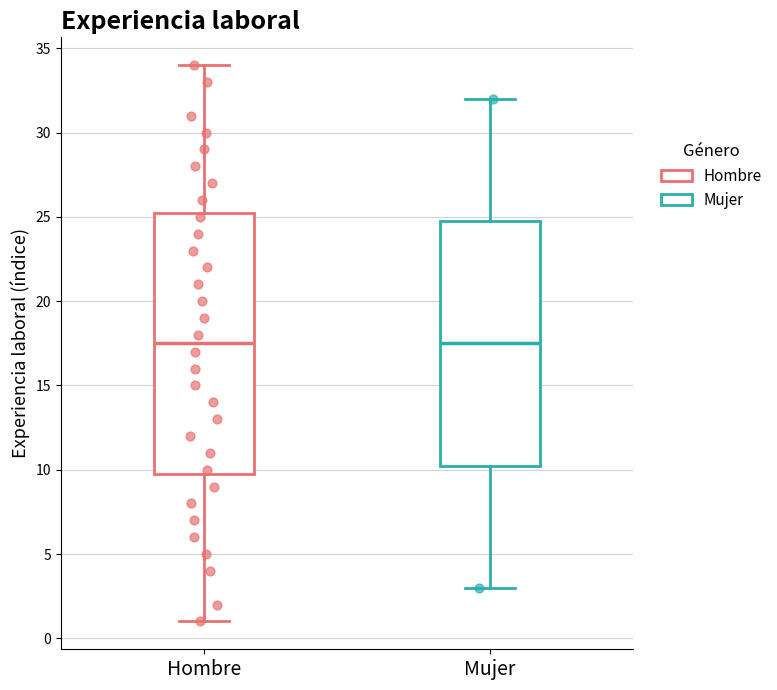

Reading left to right, transcribe this box plot: for each box, give where its median line is, the range the box spans, and where its two whiskers end, as read against the y-axis. The values are not printed on the chart, so give them approximately, as read against the axis.

Hombre: median 17.5, box 10.0 to 25.5, whiskers 1.0 to 34.0
Mujer: median 17.5, box 10.5 to 25.0, whiskers 3.0 to 32.0